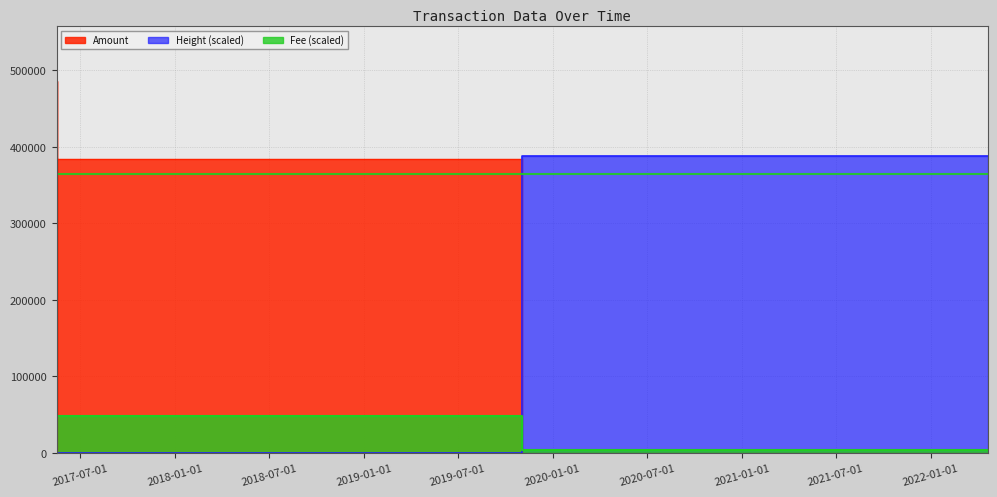

True or false: Fee and Amount cross at least once.

True